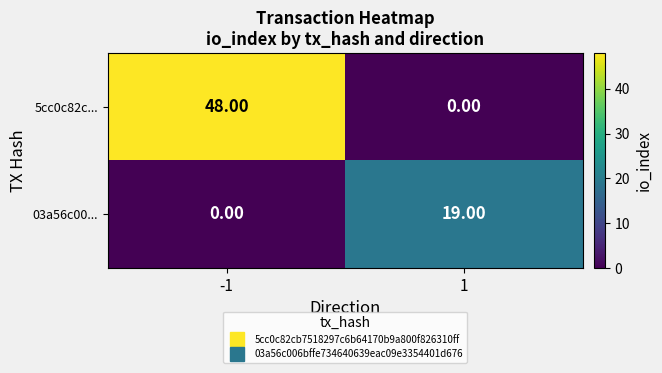

What is the average value of the 03a56c00... series?

10